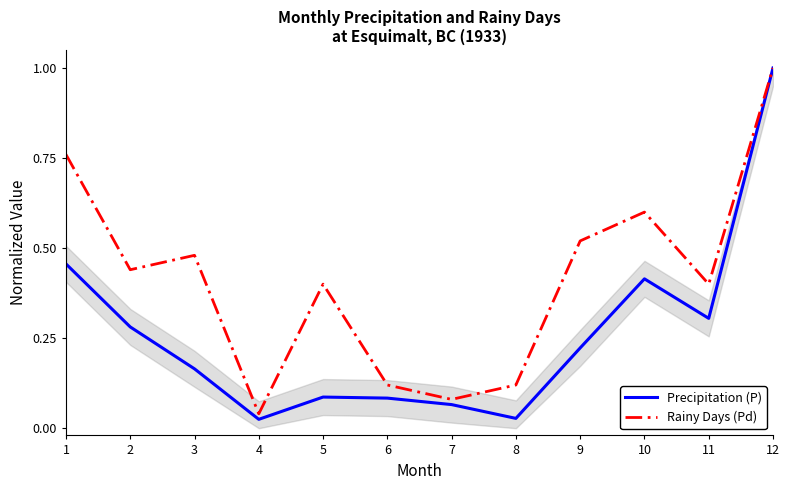

True or false: Rainy Days (Pd) and Precipitation (P) cross at least once.

False